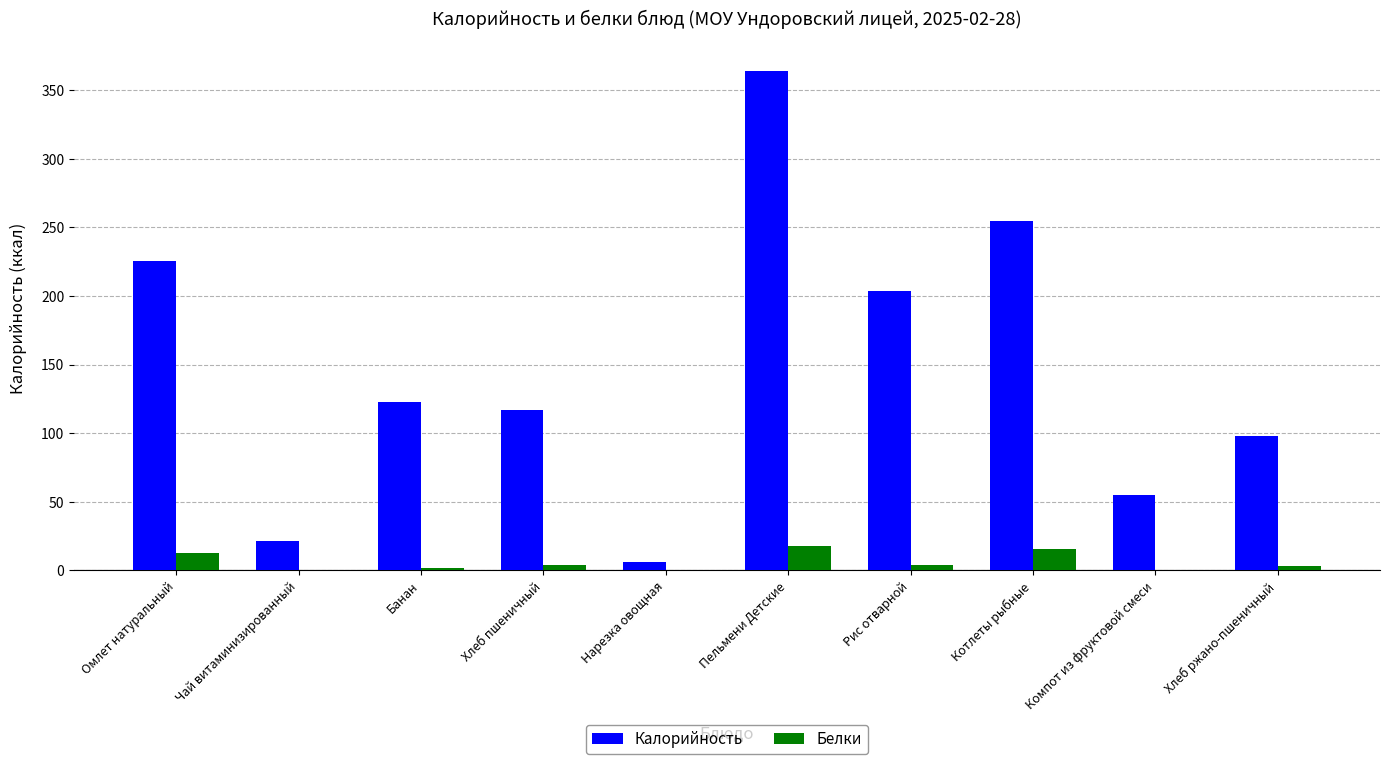

What is the maximum value for Калорийность?

364.3